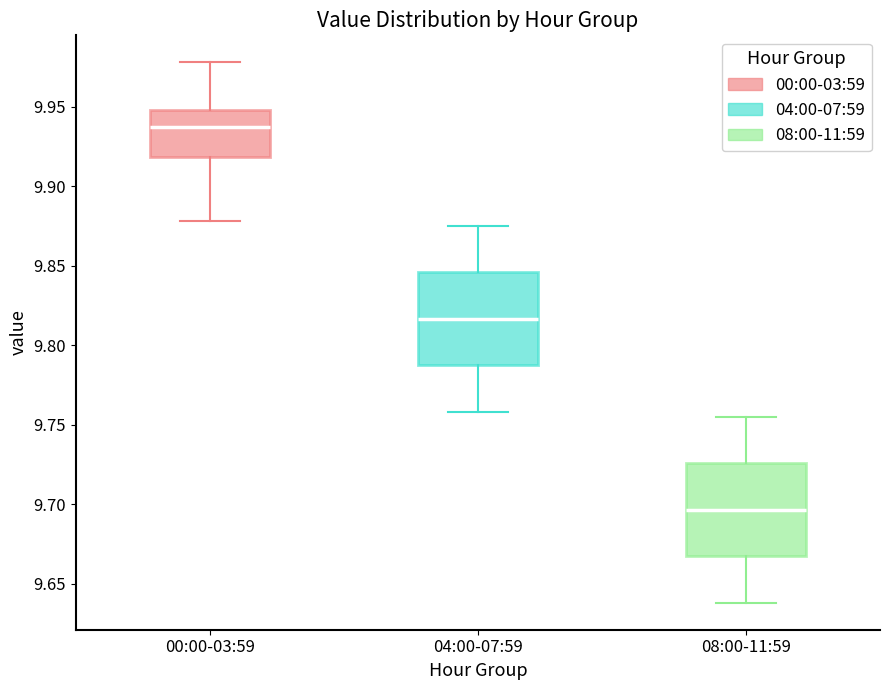

Which box's median line is the lowest?

08:00-11:59